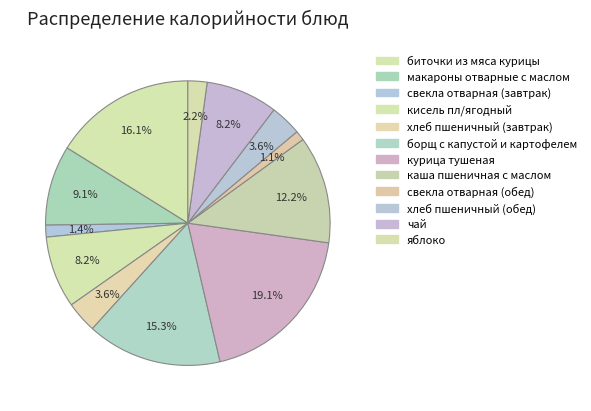

Count the number of slices in the pie.

12